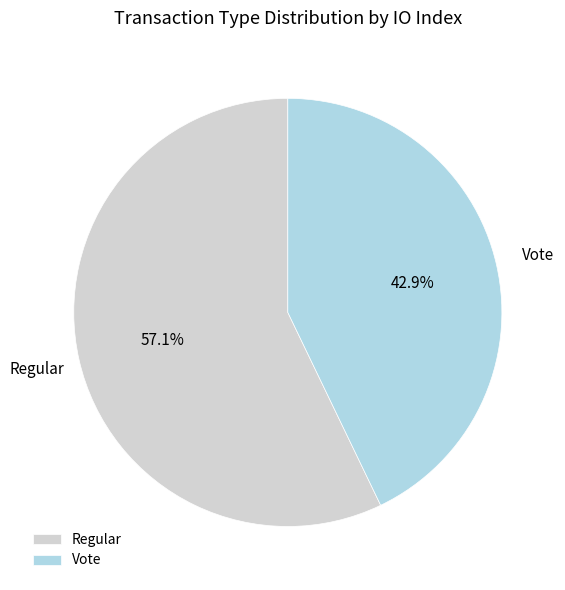

The Regular slice represents 45% of the pie. True or false?

False